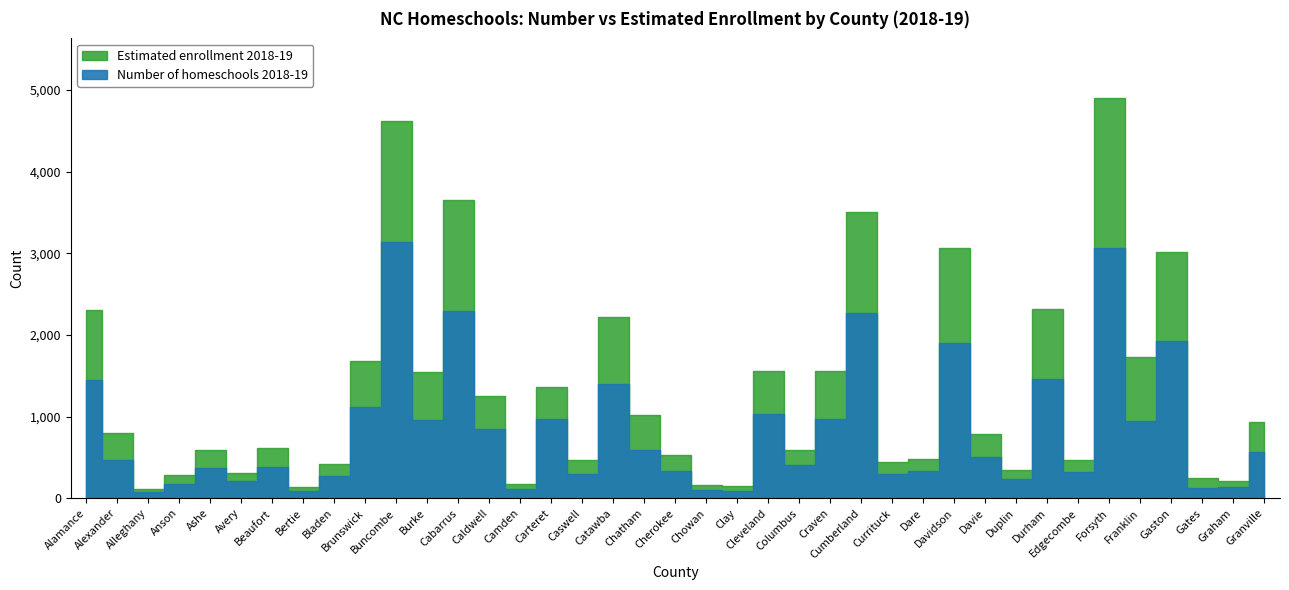

True or false: Estimated enrollment 2018-19 and Number of homeschools 2018-19 intersect in this chart.

False